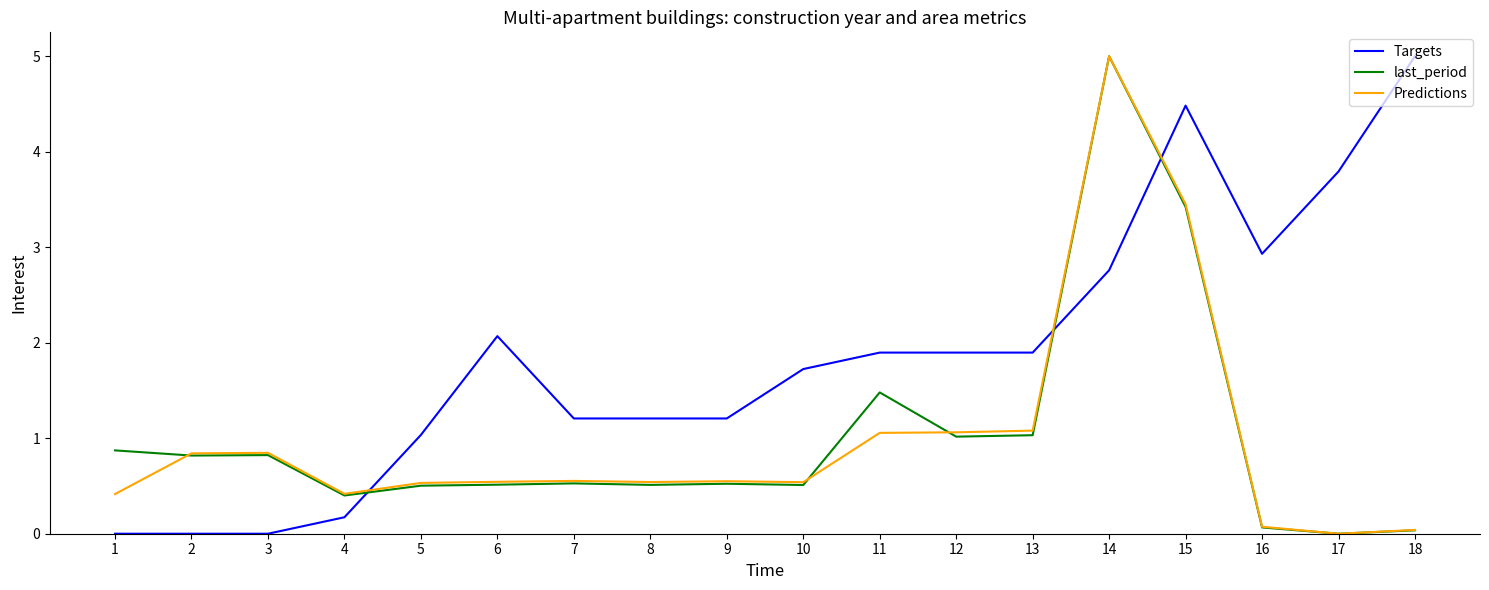

True or false: Targets and Predictions intersect in this chart.

True